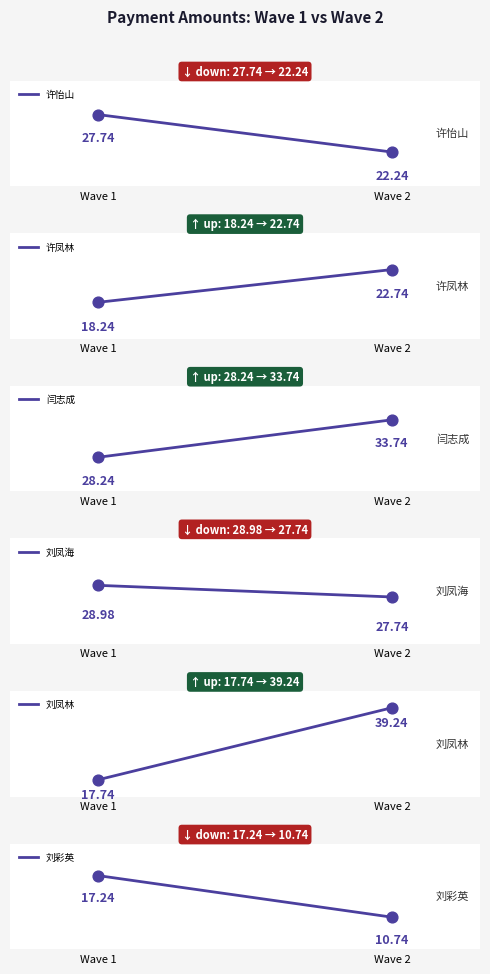

What are all the series names shown in the legend?

许怡山, 许凤林, 闫志成, 刘凤海, 刘凤林, 刘彩英